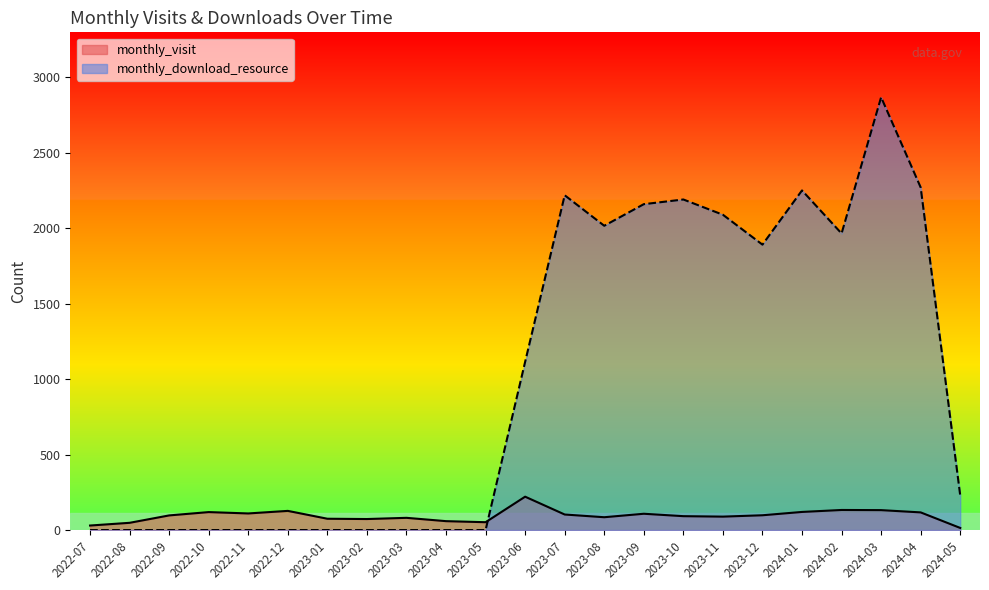

What is the sum of all monthly_download_resource values?

23248